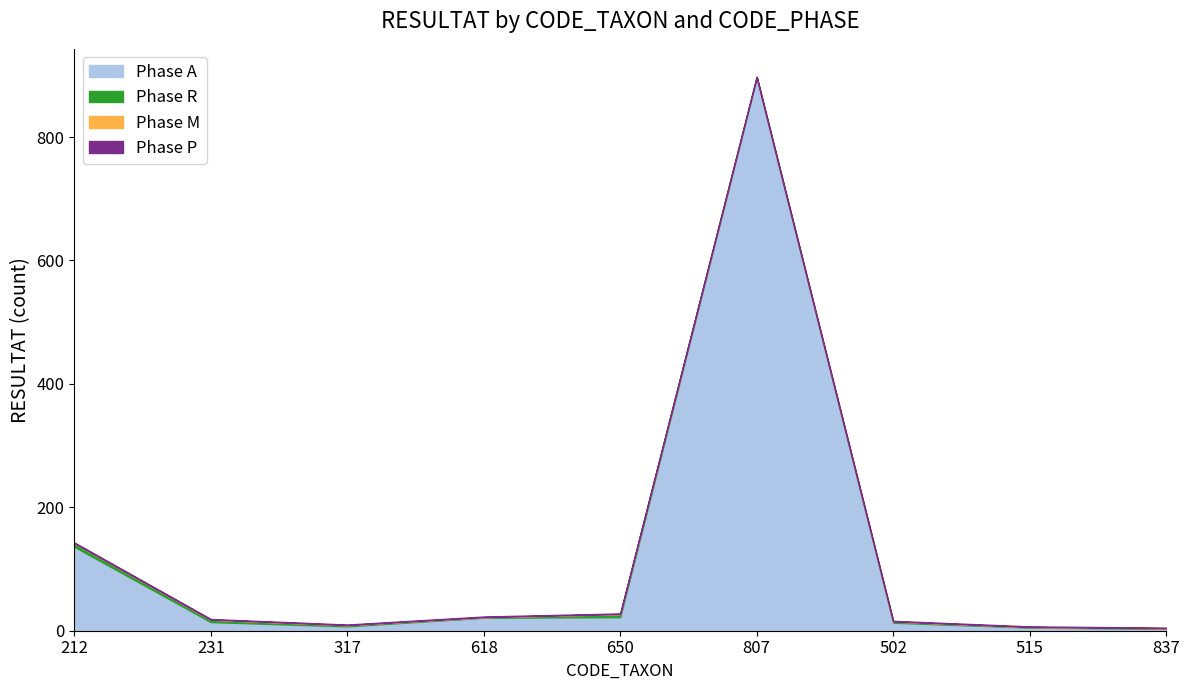

Is the value of Phase P at 317 greater than the value of Phase R at 317?

No